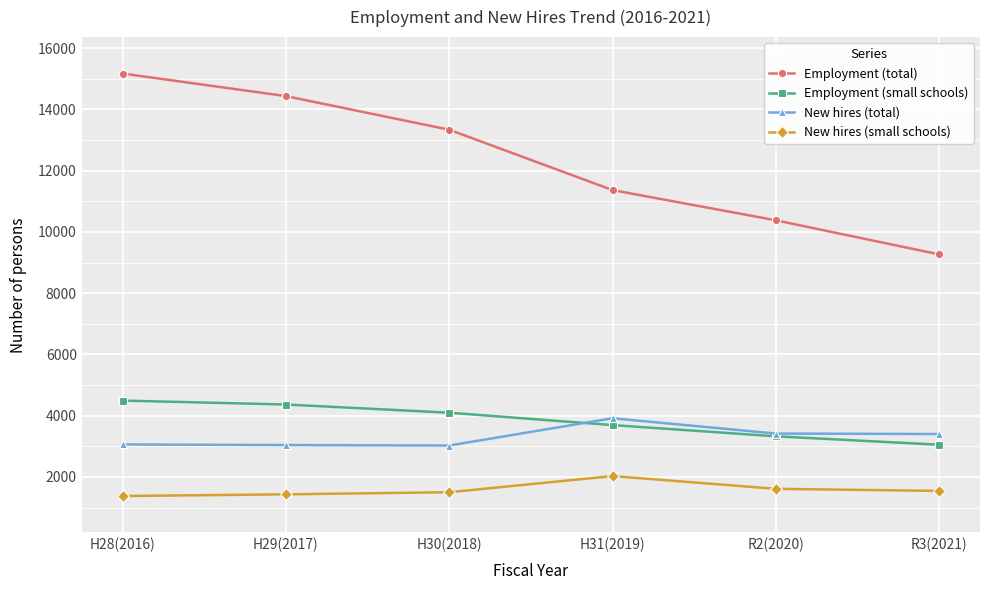

Which series has the widest spread of values?

Employment (total)